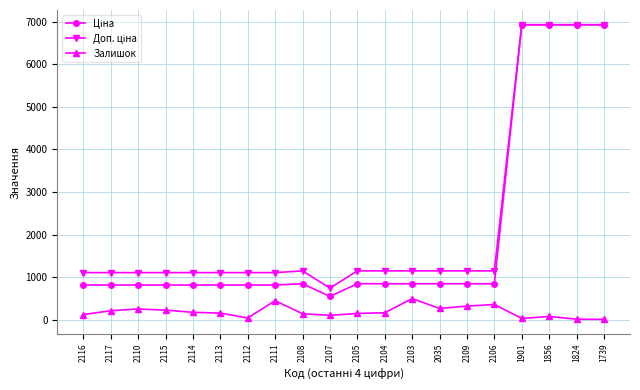

What is the label of the 10th point from the left?

2107